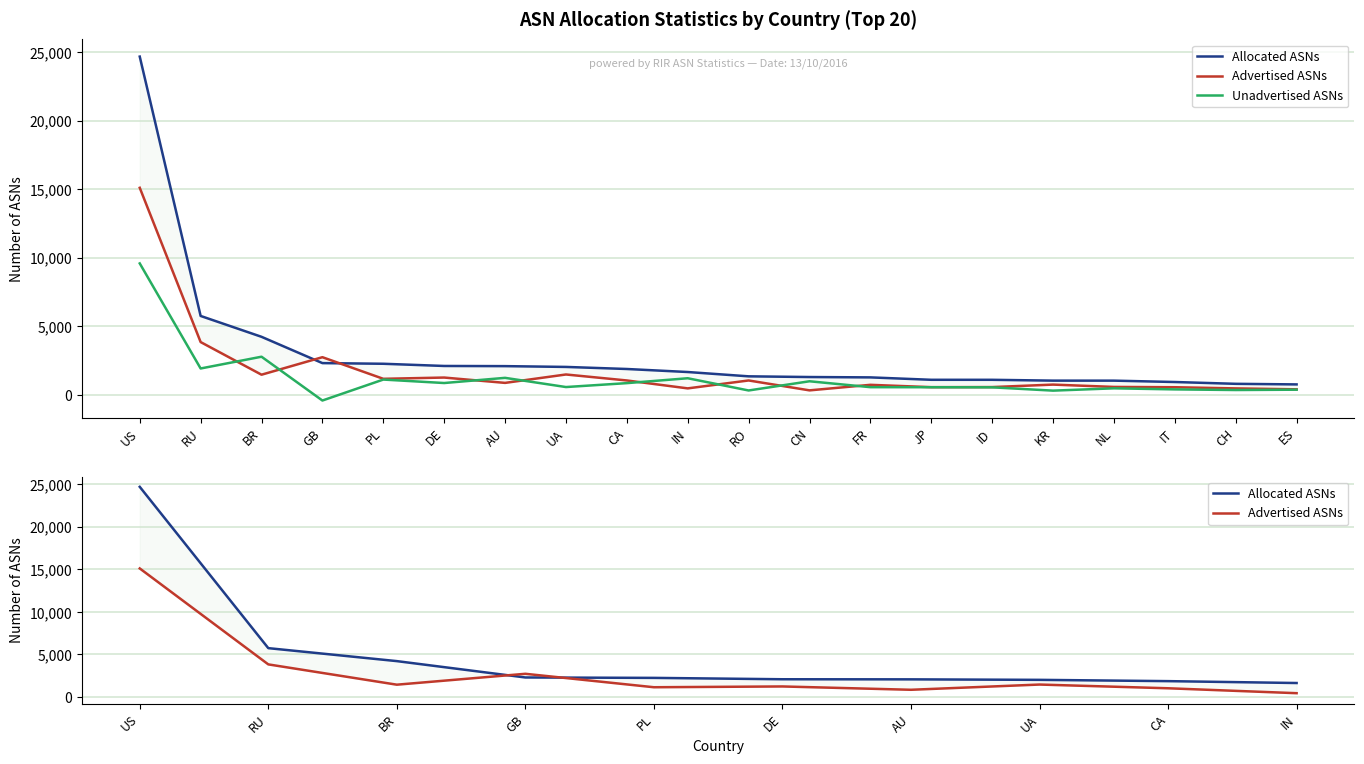

What is the label of the 2nd point from the right?

CH